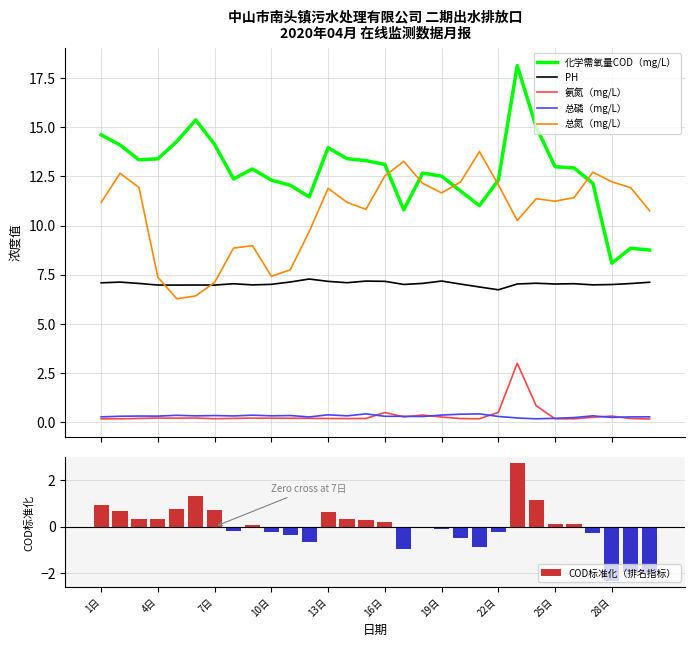

Which series has the largest total across all categories?

化学需氧量COD（mg/L）